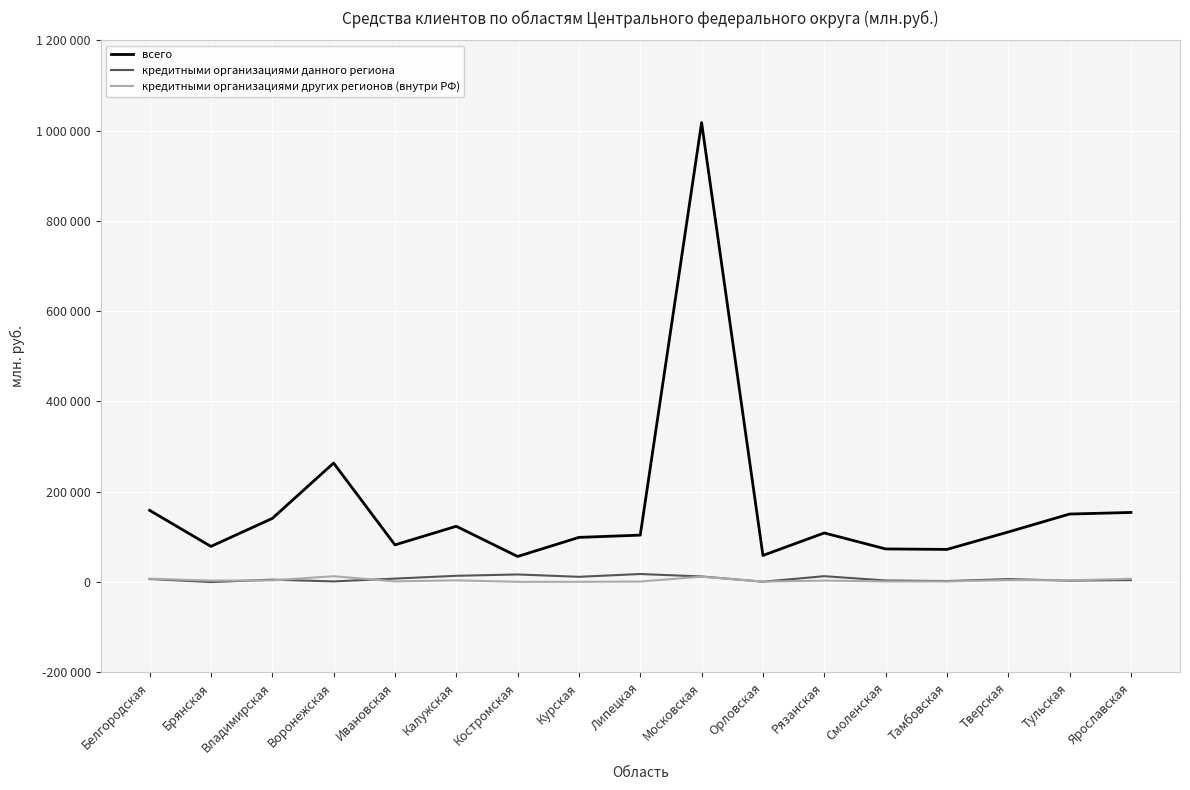

What are all the series names shown in the legend?

всего, кредитными организациями данного региона, кредитными организациями других регионов (внутри РФ)